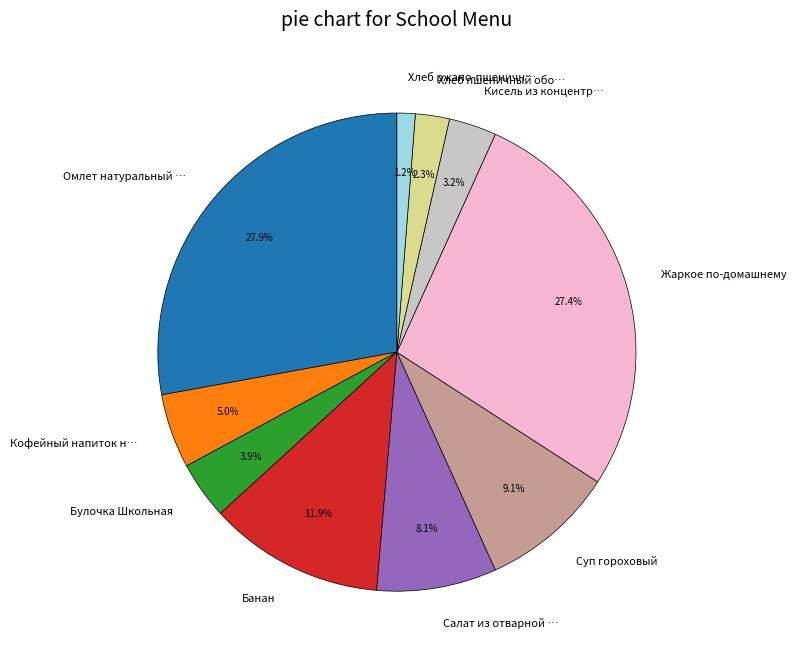

What is the ratio of the value at Омлет натуральный … to the value at Хлеб пшеничный обо…?

12.1